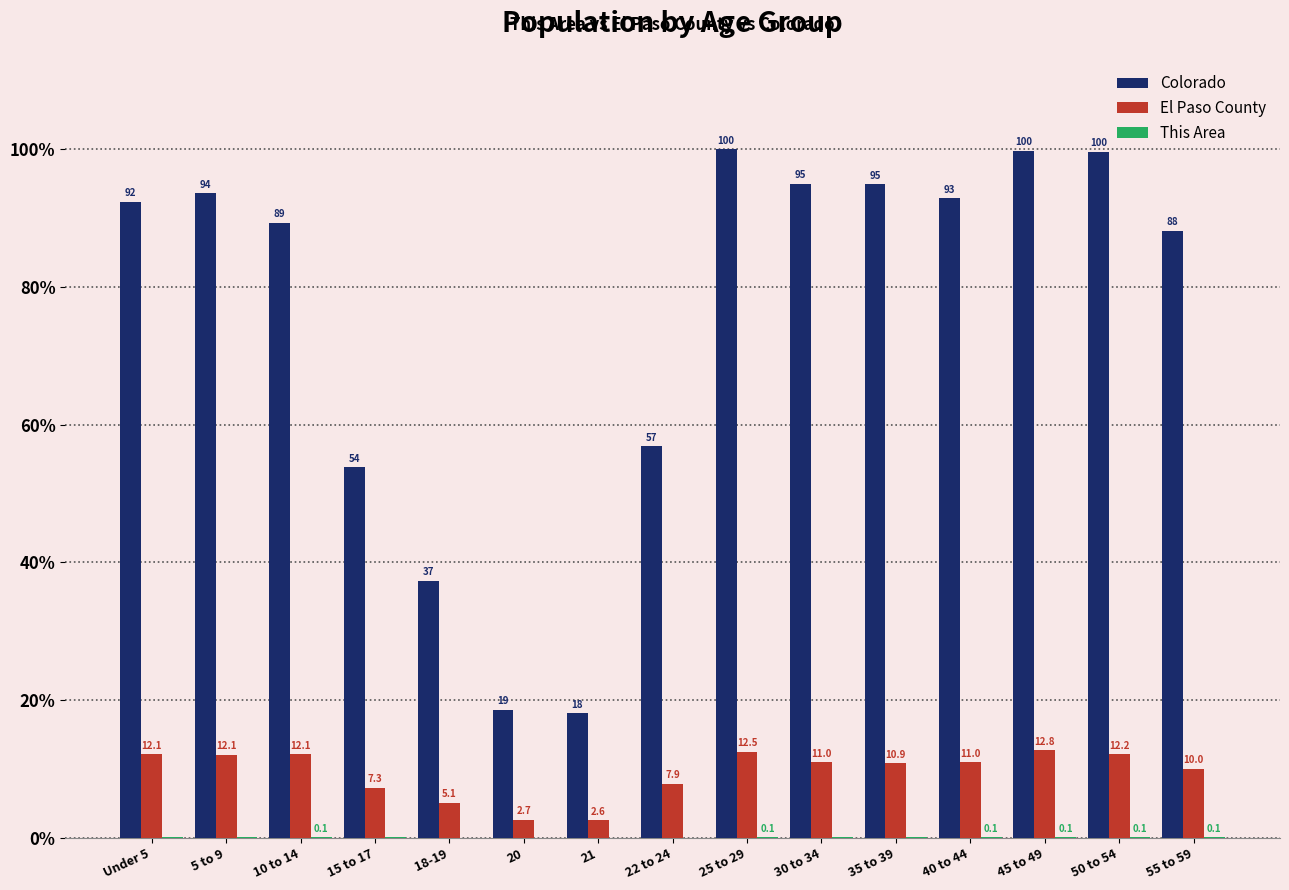

Which series changed the most between 18-19 and 21?

Colorado